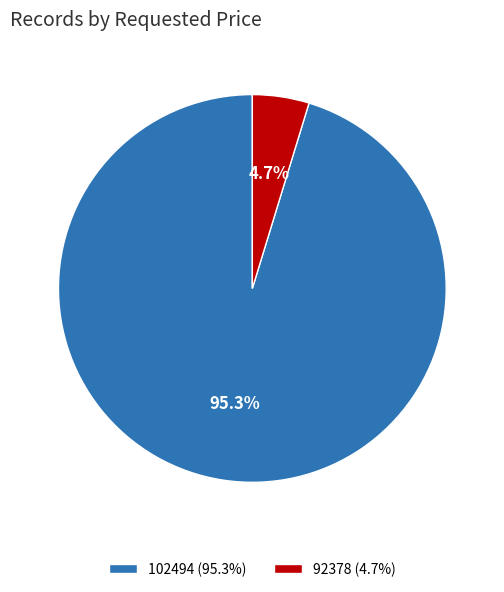

Is there a majority slice in this chart?

Yes